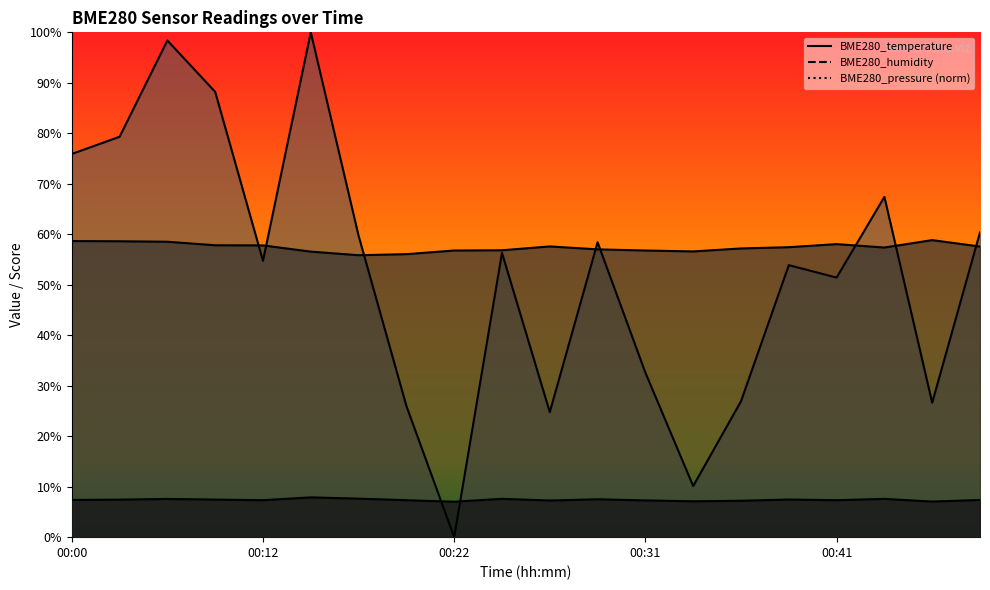

What is the approximate value of BME280_temperature at 00:46?

7.0